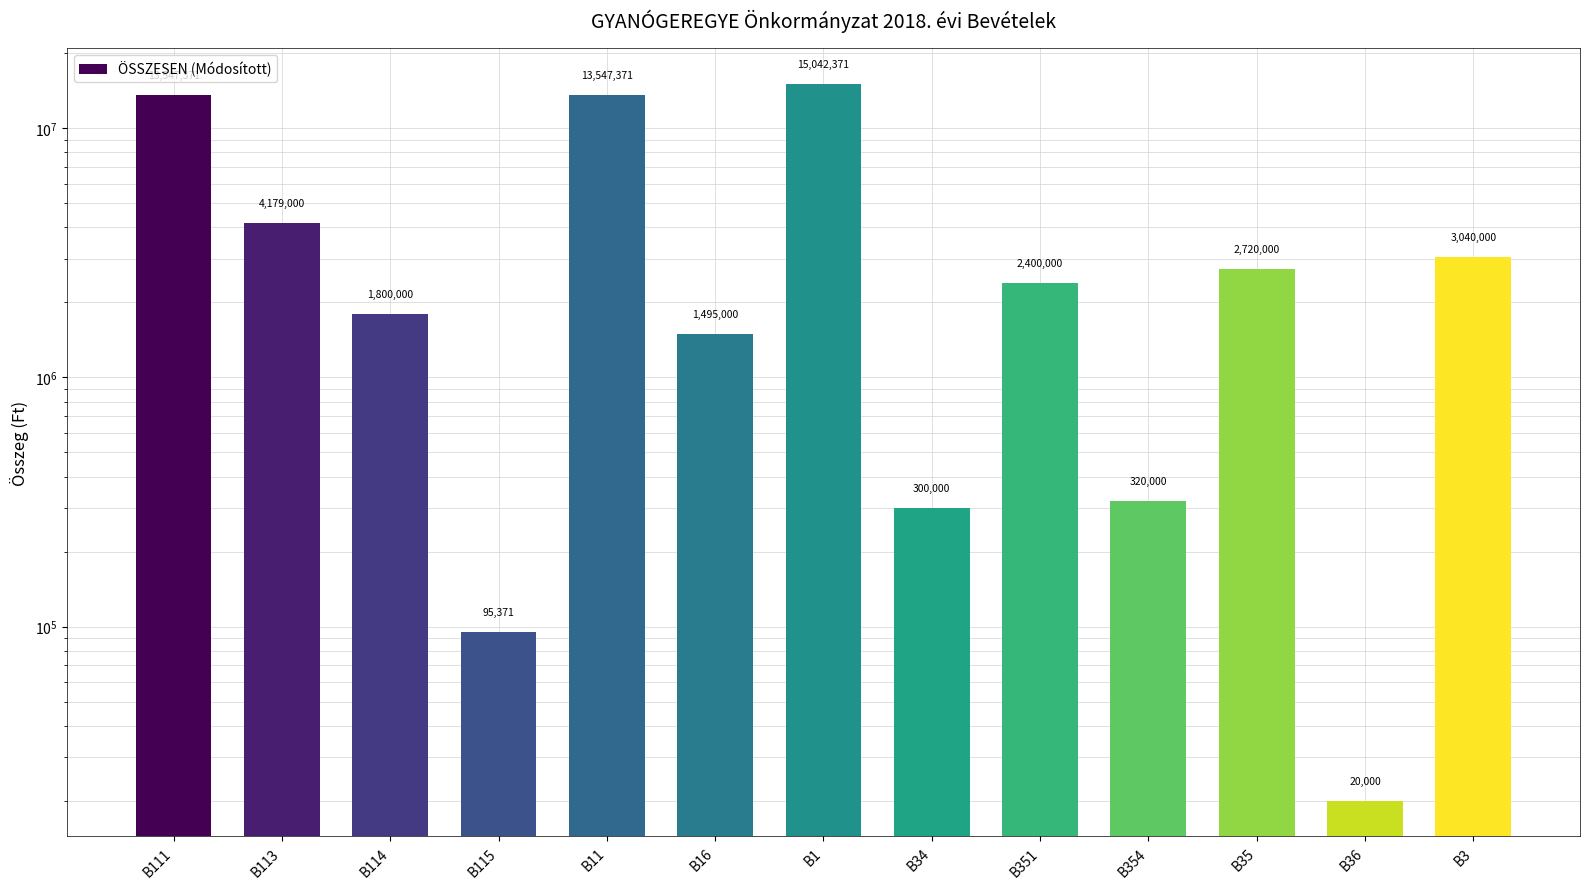

The value at B111 is 7221359. True or false?

False